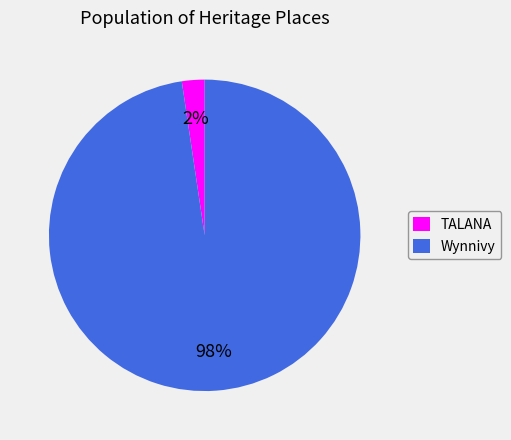

Does Wynnivy account for over 50% of the chart?

Yes